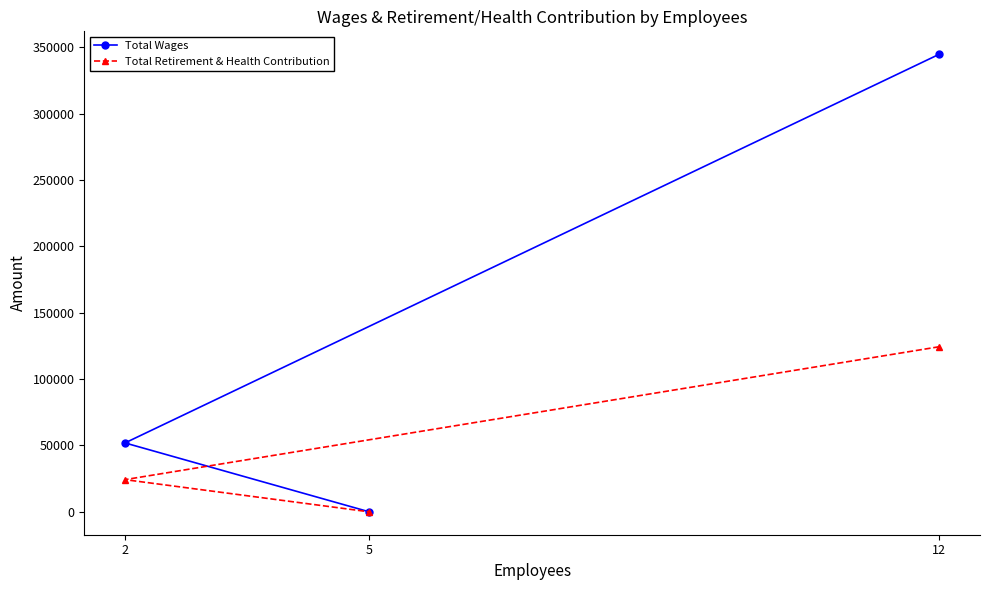

At which label does Total Retirement & Health Contribution first exceed 24264?

12